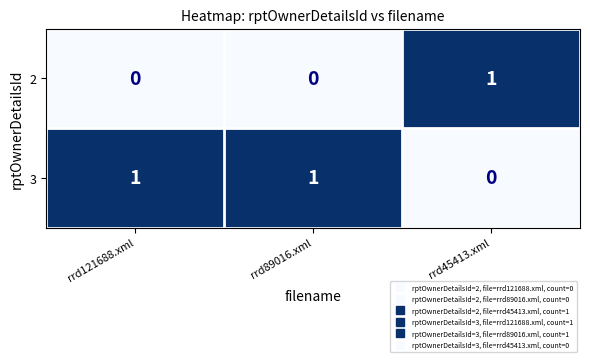

Count the 2 values in the range 0 to 1.

3